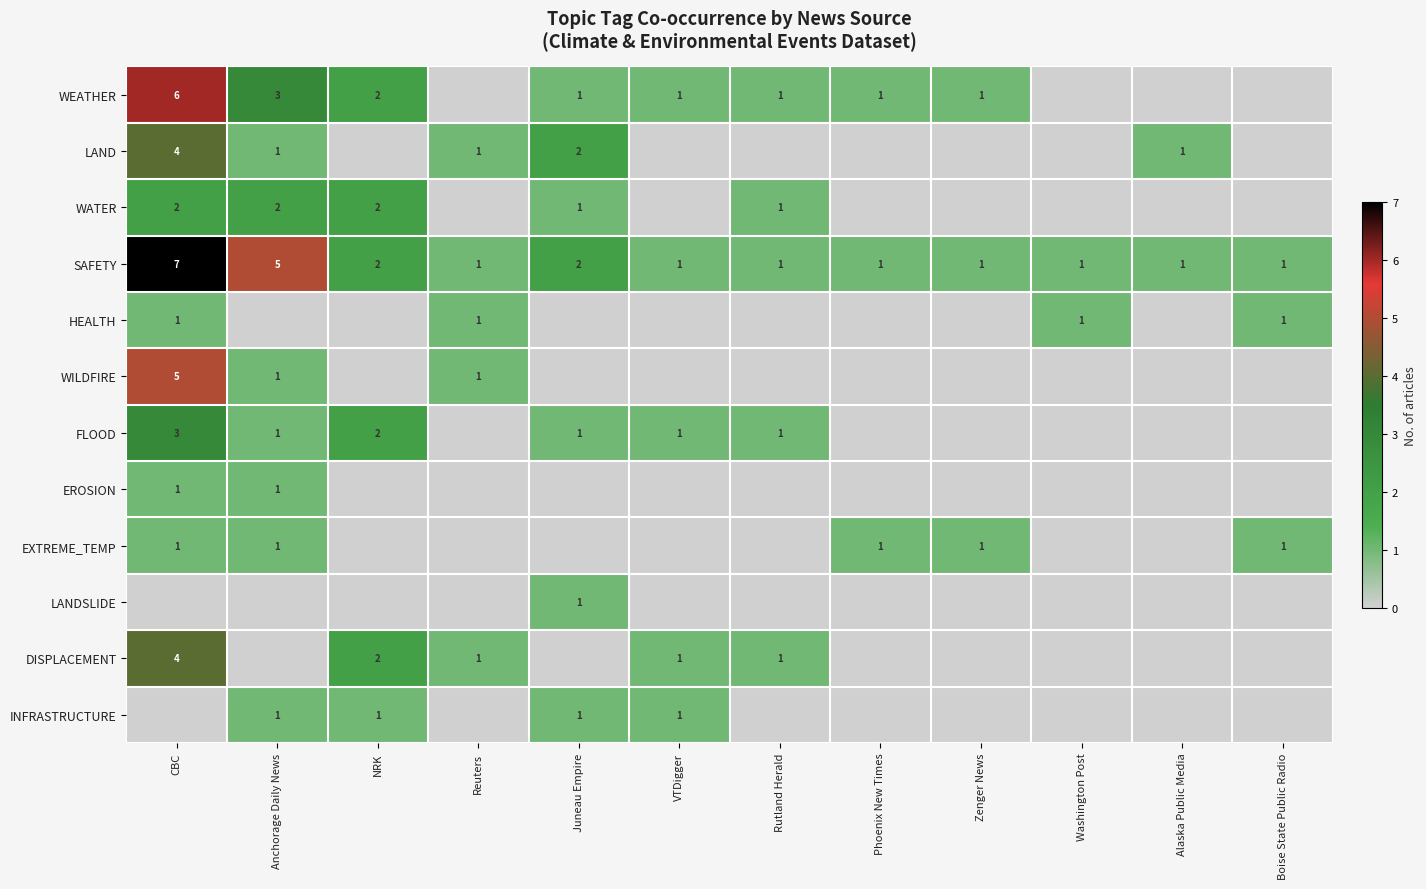

The WATER series shows 1 at Juneau Empire. True or false?

True